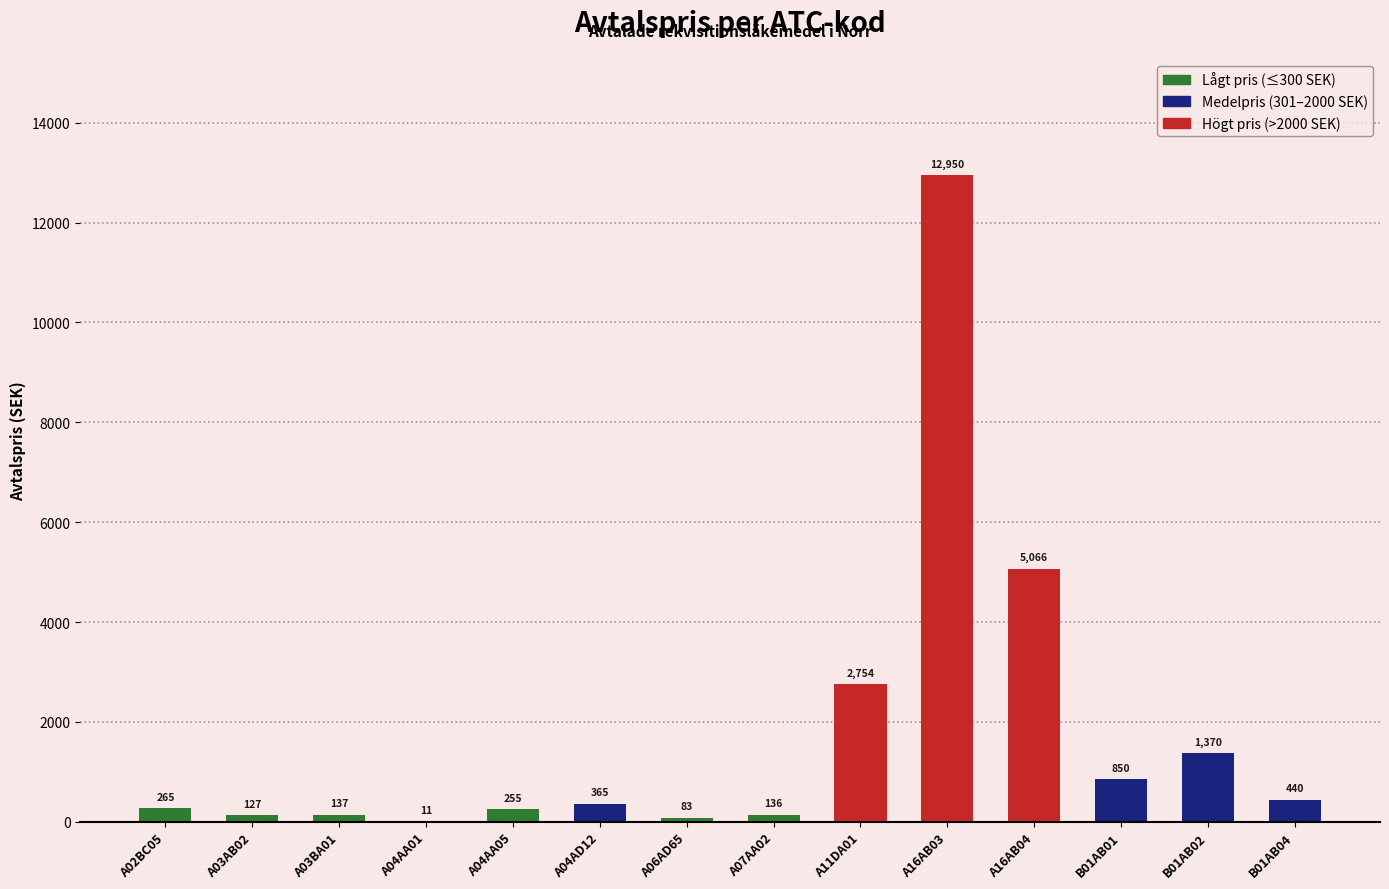

Which has a higher value, A16AB03 or A04AA05?

A16AB03